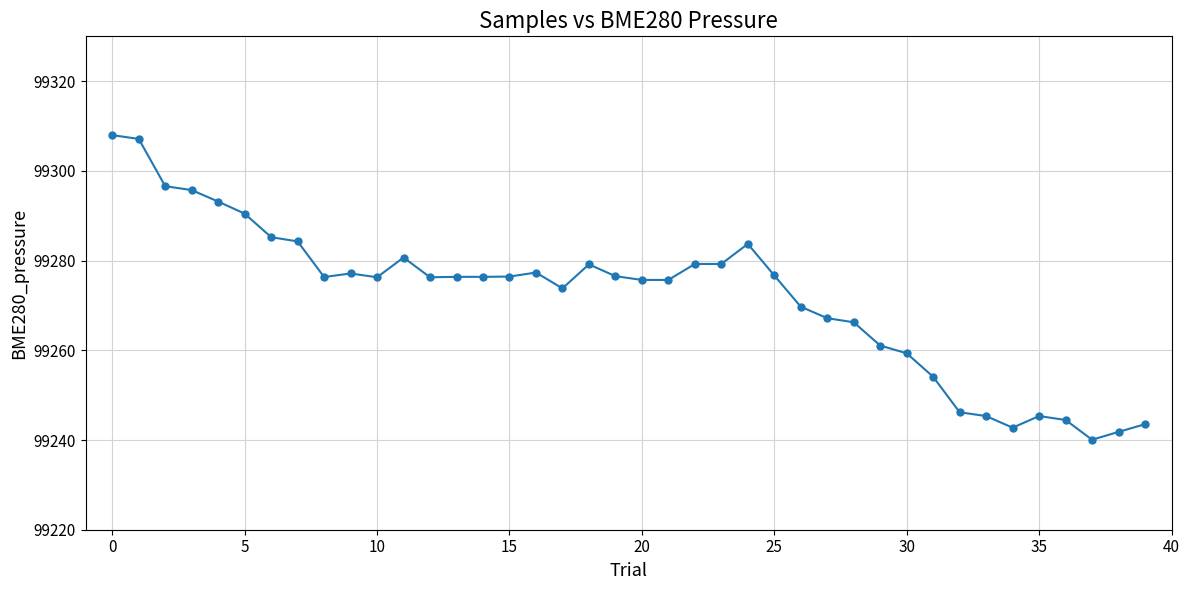

What is the greatest value displayed?

99308.0